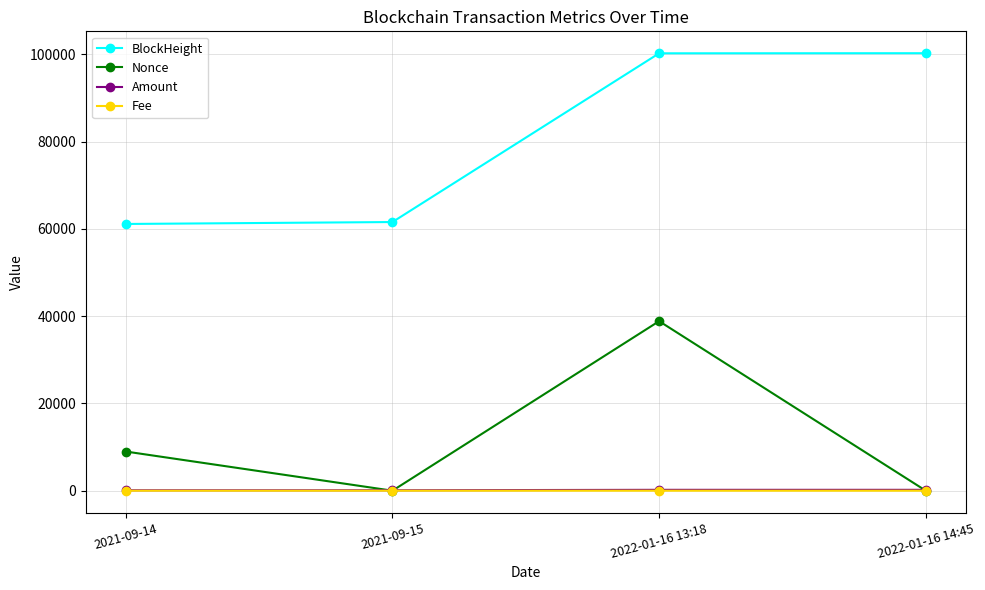

What is the greatest value displayed?

100246.0